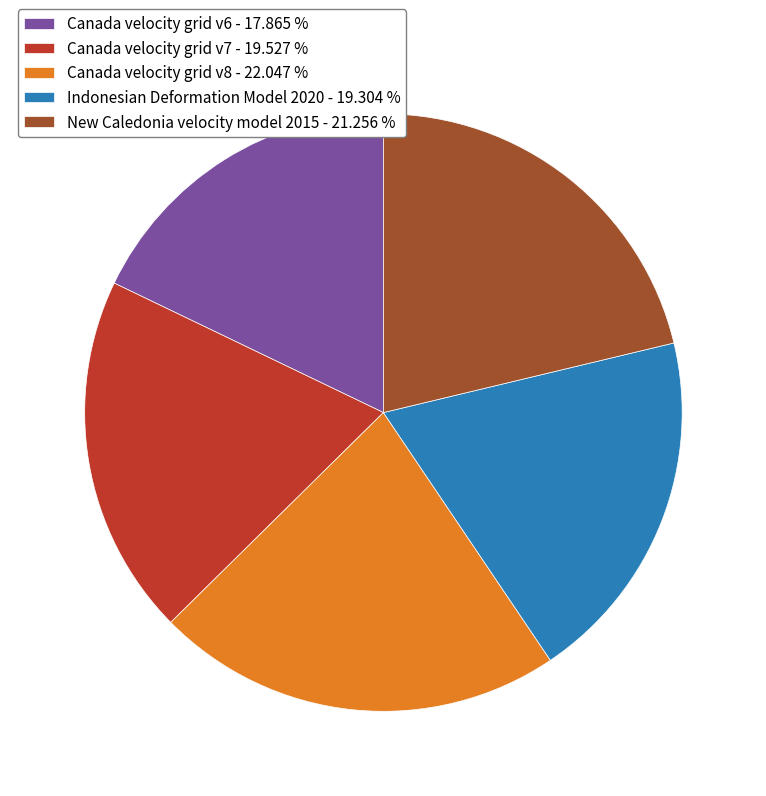

Is there a majority slice in this chart?

No